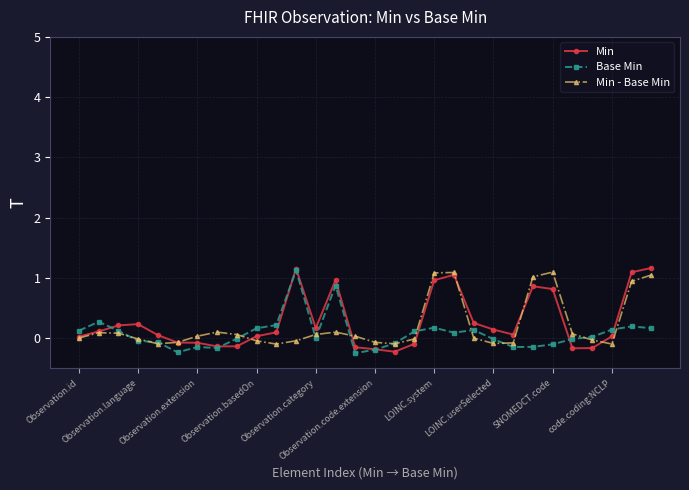

How many data points in Min are above 0?

20